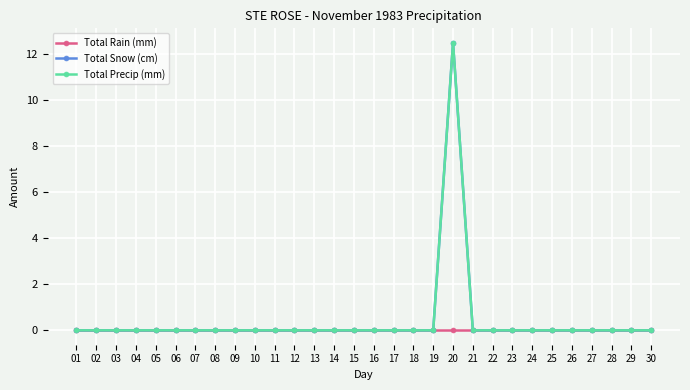

Between 23 and 29, which series saw the biggest shift?

Total Rain (mm)